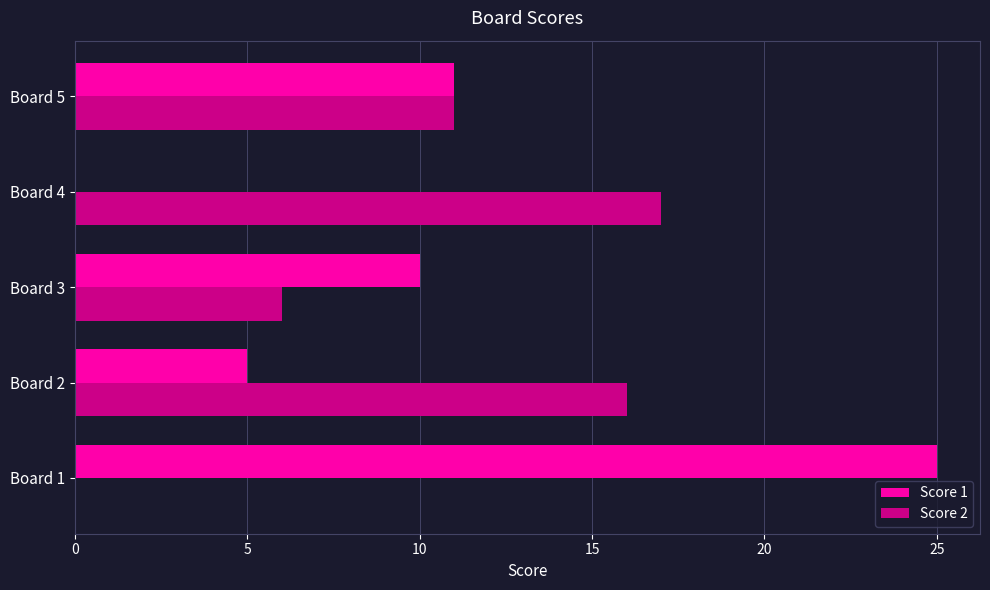

How many positive values does the Score 2 series have?

4